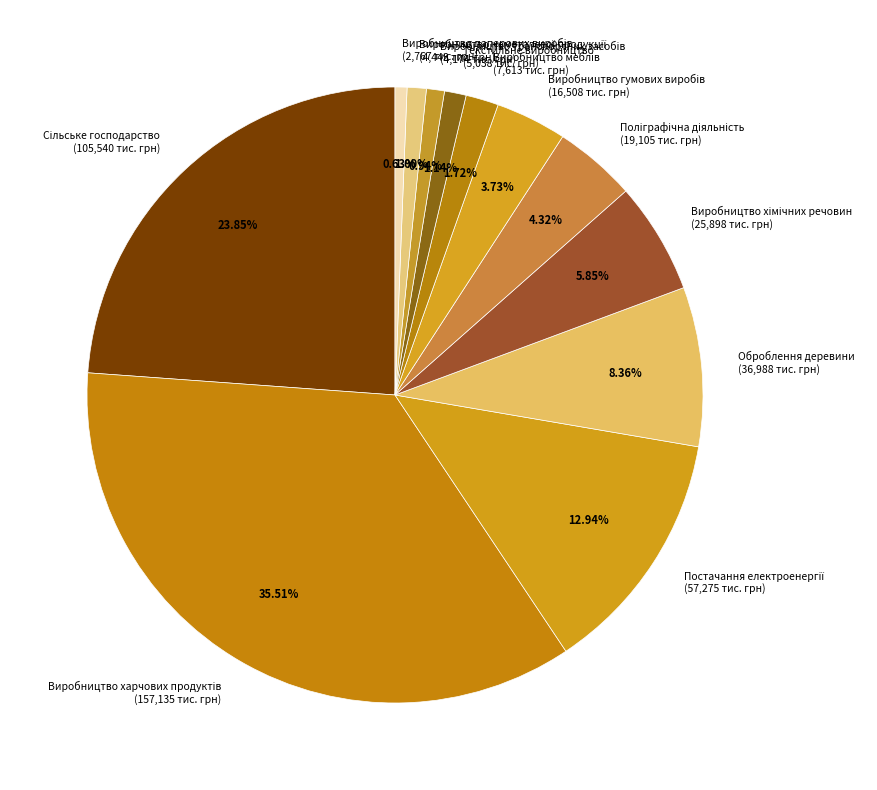

Is there any slice that represents more than half of the pie?

No